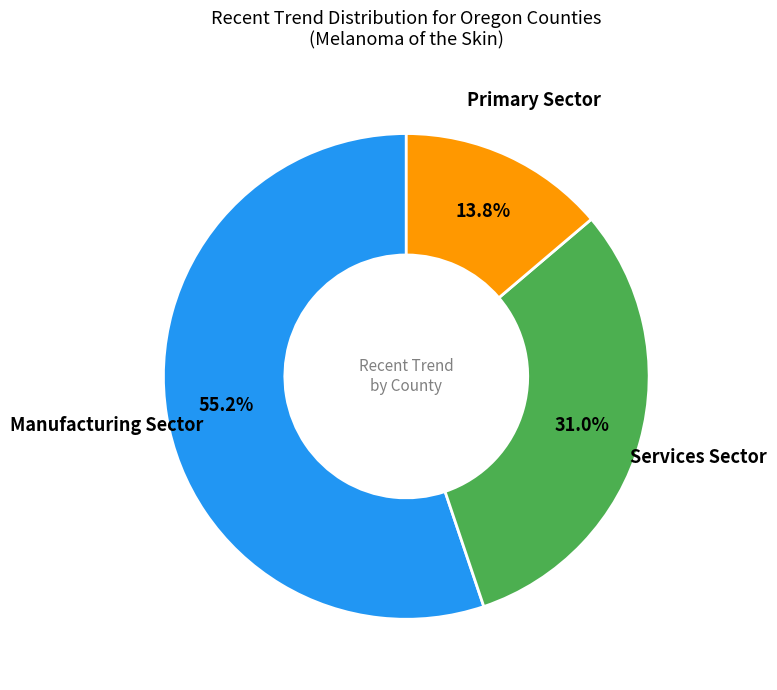

Is there any slice that represents more than half of the pie?

Yes